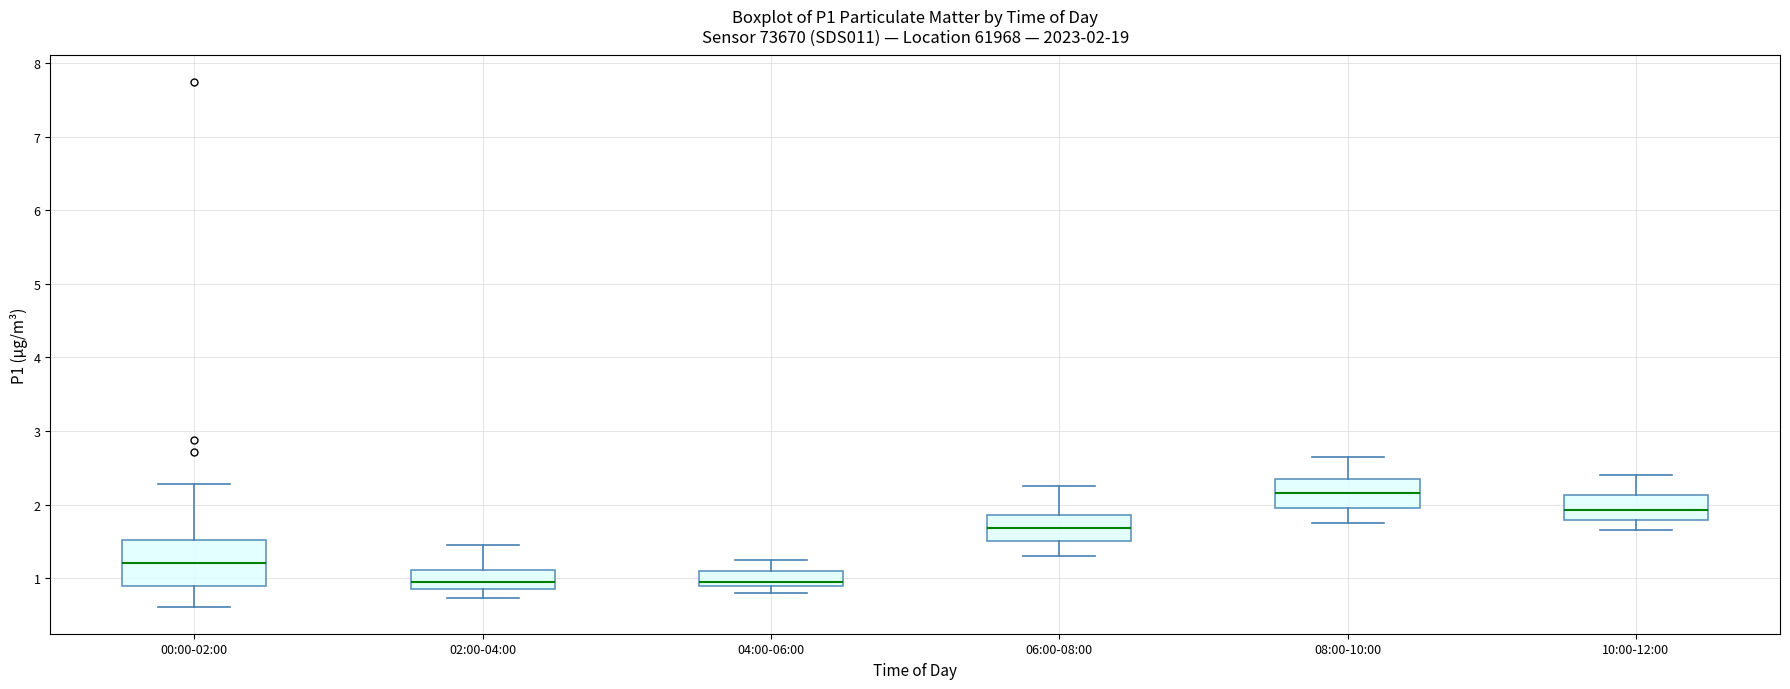

Which box is the tallest, from its lower edge to its upper edge?

00:00-02:00